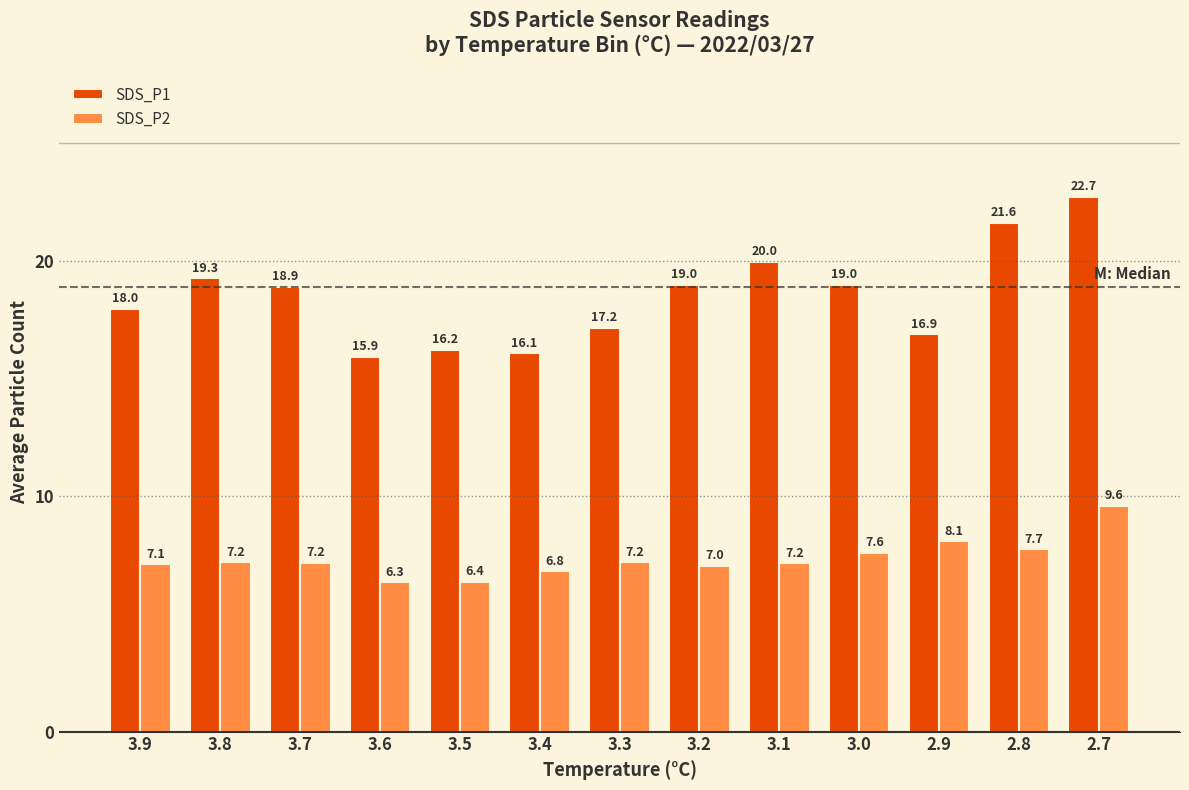

At 3.8, list the series in order from largest to smallest.

SDS_P1, SDS_P2